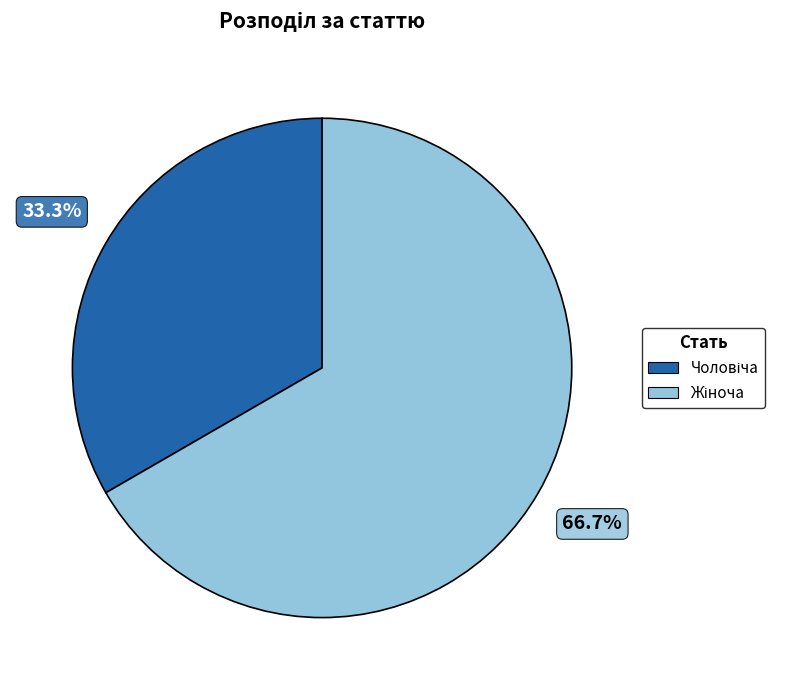

Is there any slice that represents more than half of the pie?

Yes